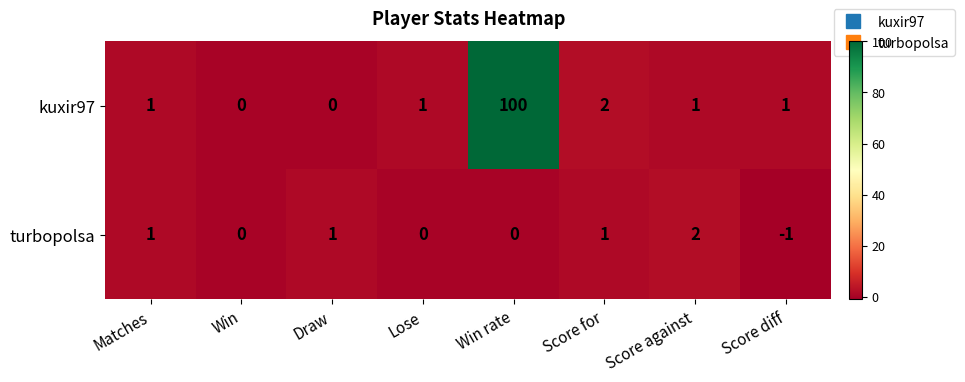

Is it true that turbopolsa equals -1 at Win rate?

False